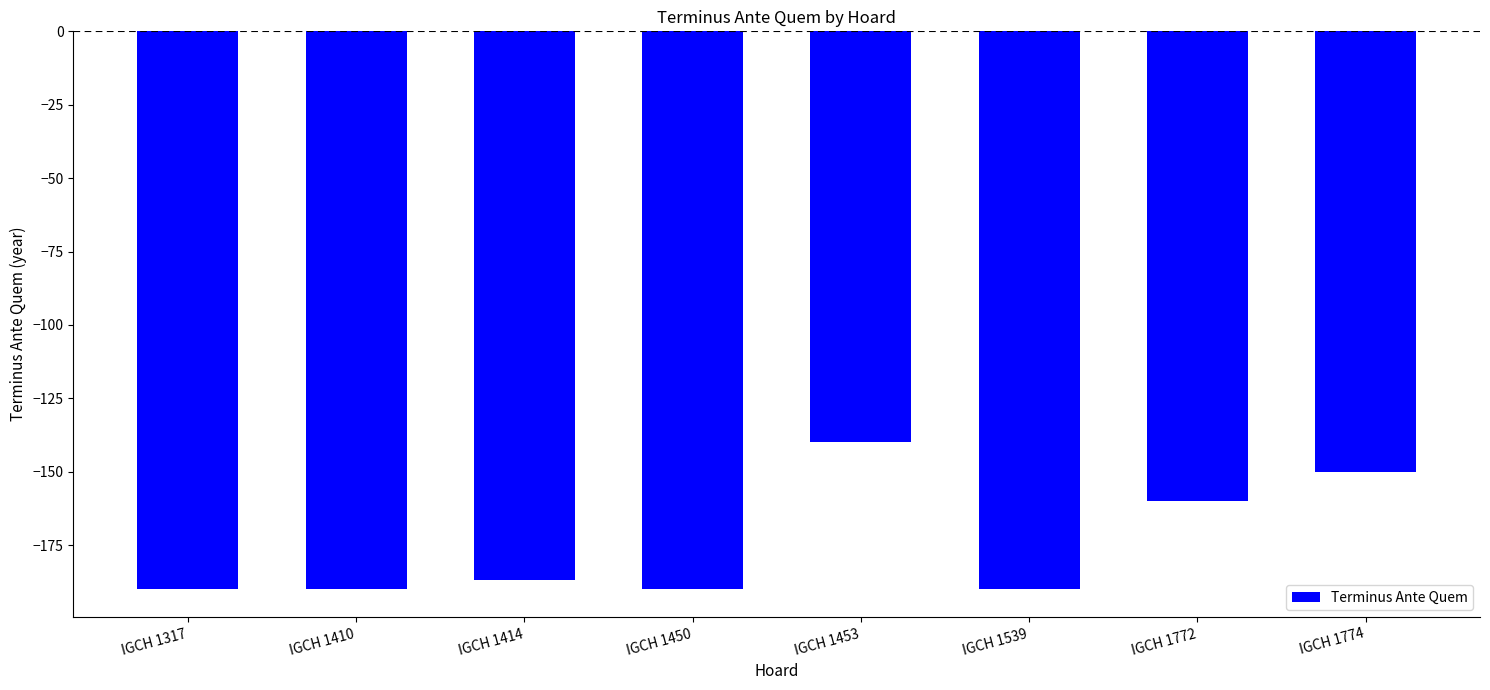

True or false: the data shows -267 at IGCH 1450.

False